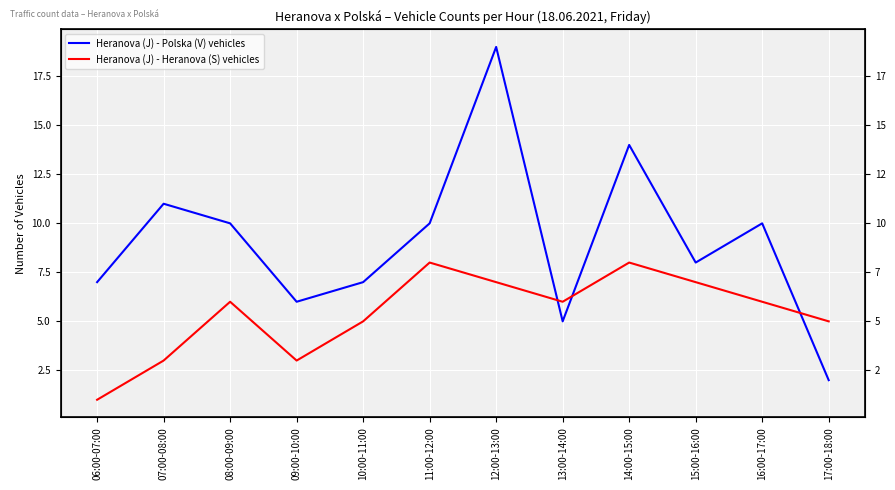

Does the chart display data point markers on the line(s)?

No